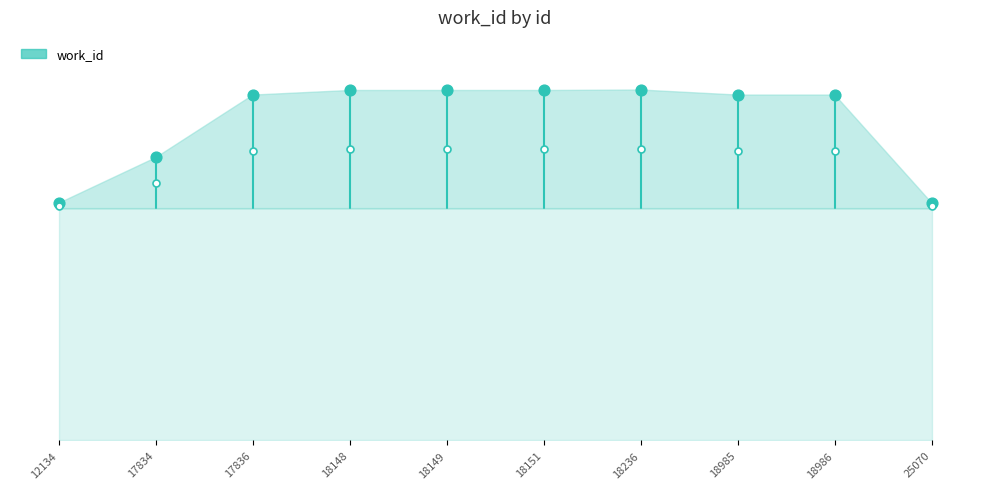

Between 18151 and 17836, which is larger?

18151